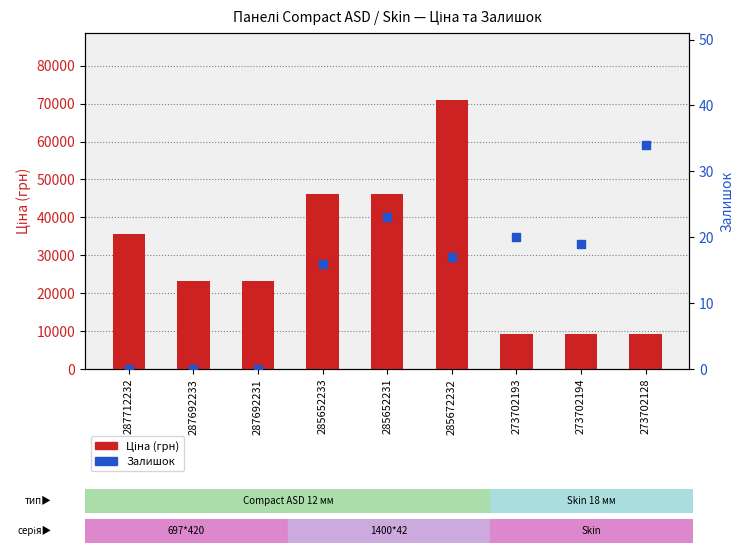

Is the value of Ціна (грн) at 285672232 greater than the value of Залишок at 287712232?

Yes